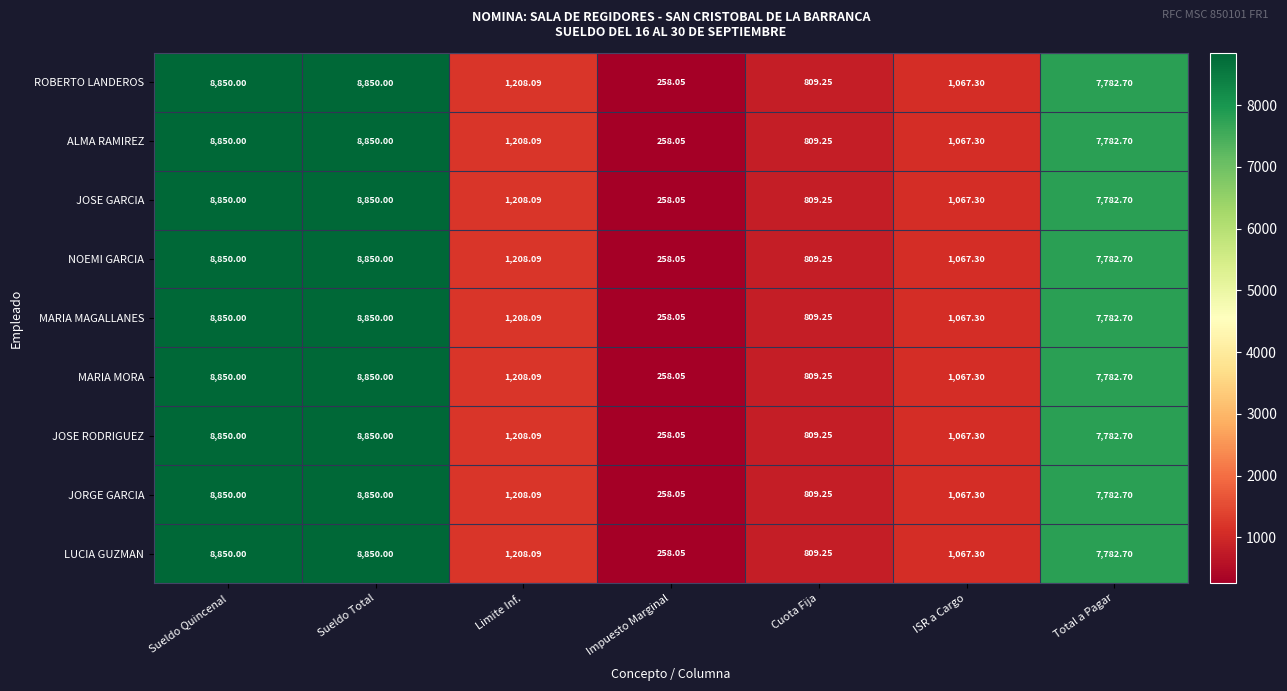

Where is ROBERTO LANDEROS nearest to the value 4554?

Total a Pagar